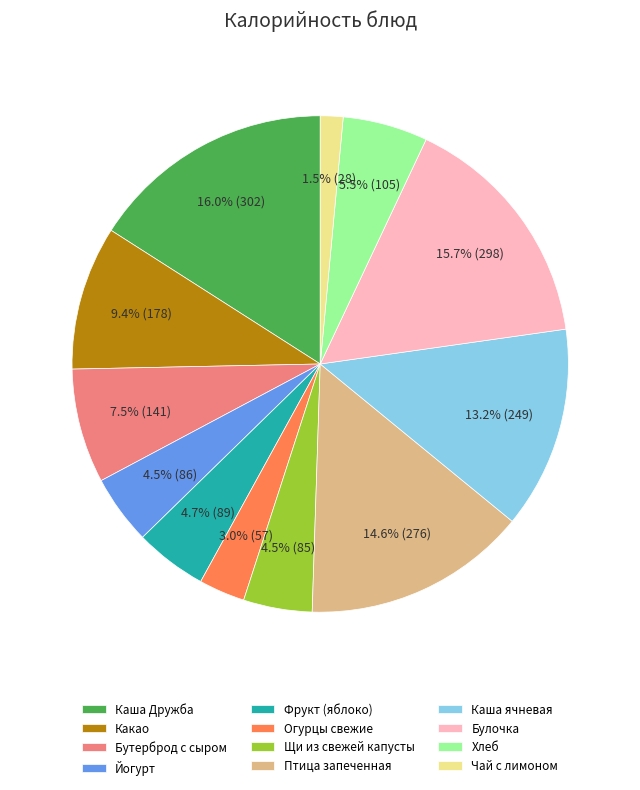

Combined, what portion of the pie is Щи из свежей капусты and Чай с лимоном?

6.0%